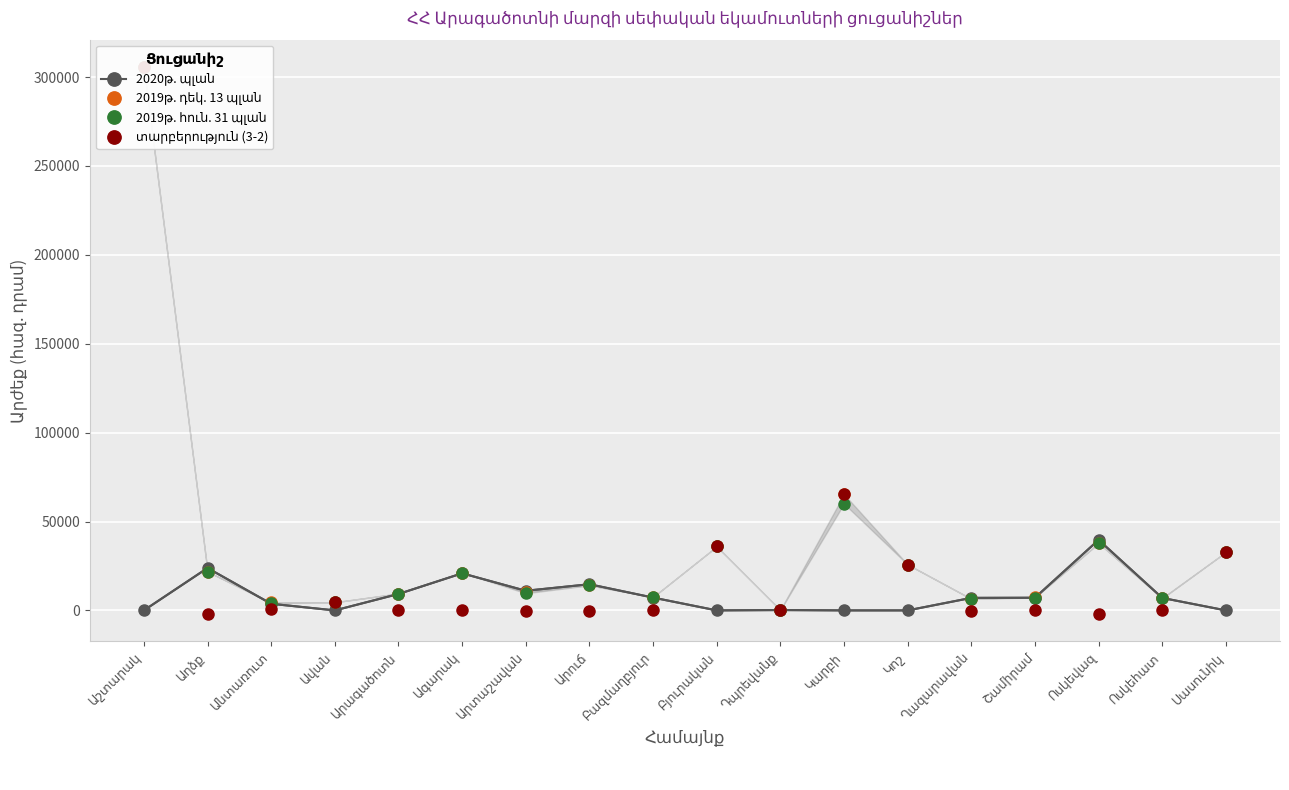

True or false: 2019թ. հուն. 31 պլան and 2020թ. պլան cross at least once.

True